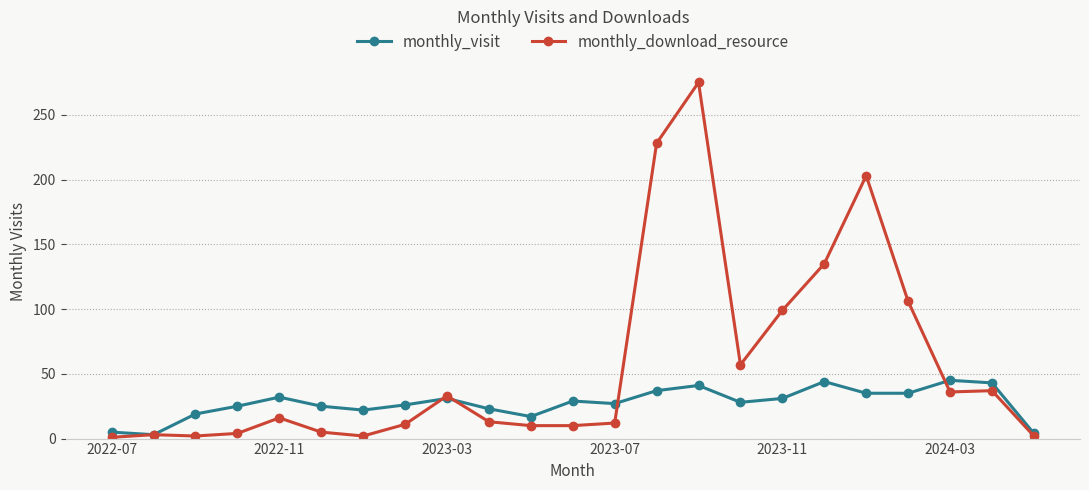

Count the number of data series in this chart.

2